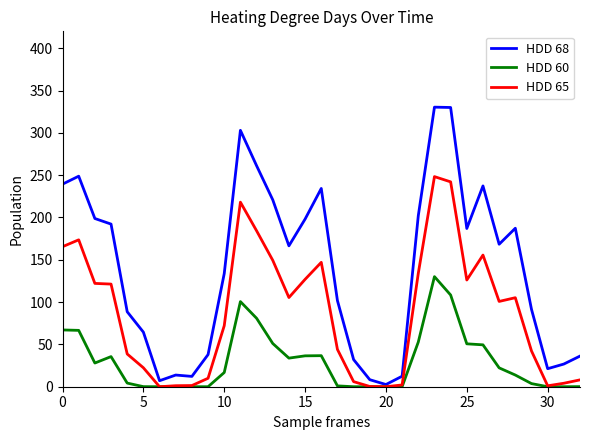

Rank the series by their average value, from lowest to highest.

HDD 60, HDD 65, HDD 68